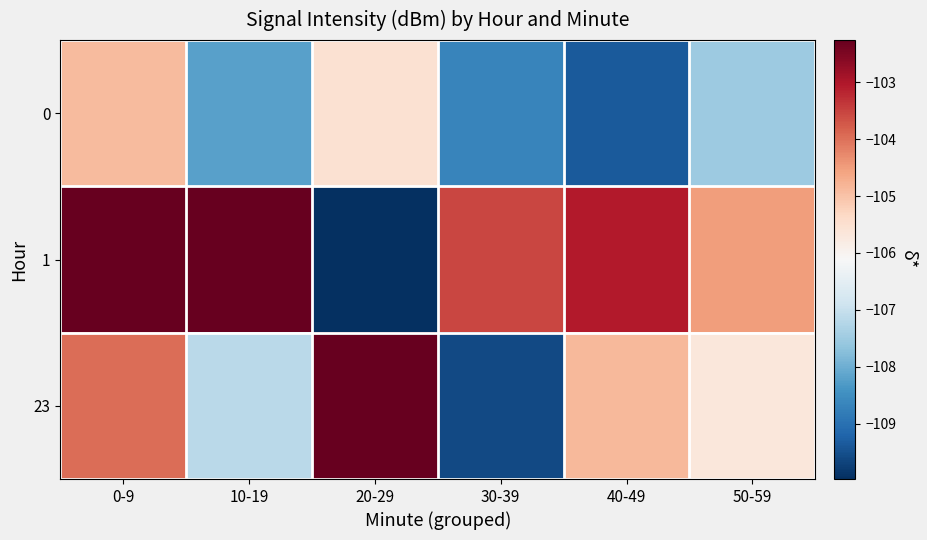

Rank the series at 0-9 from lowest to highest value.

0, 23, 1